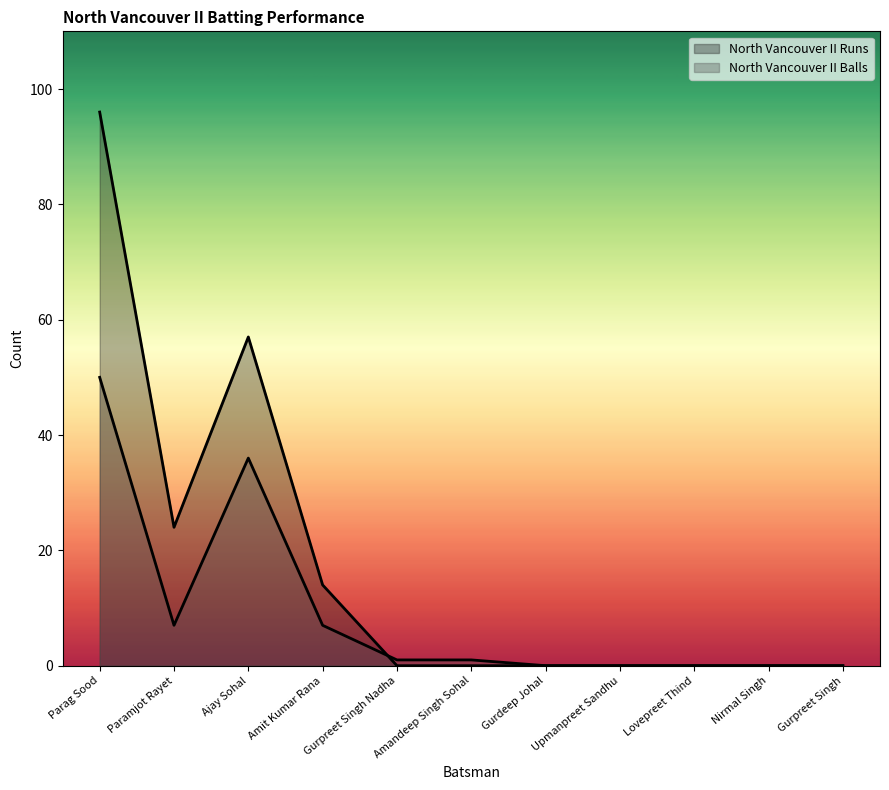

At how many categories does at least one series exceed 31?

2